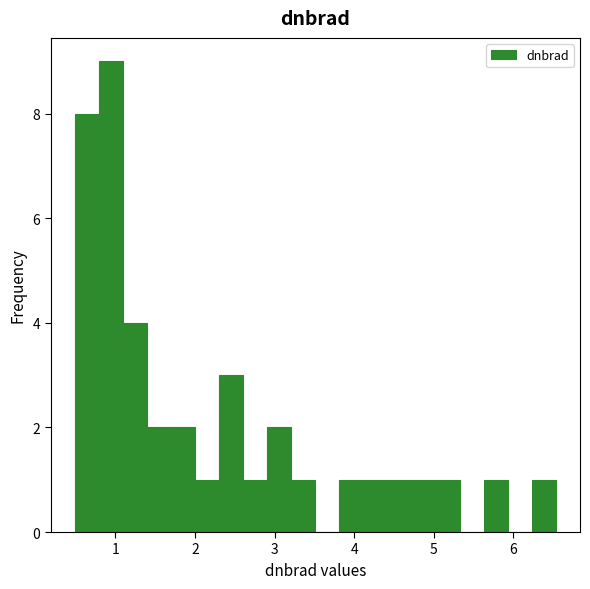

Read against the x-axis, roughly where is the centre of the tallest bar?

0.9